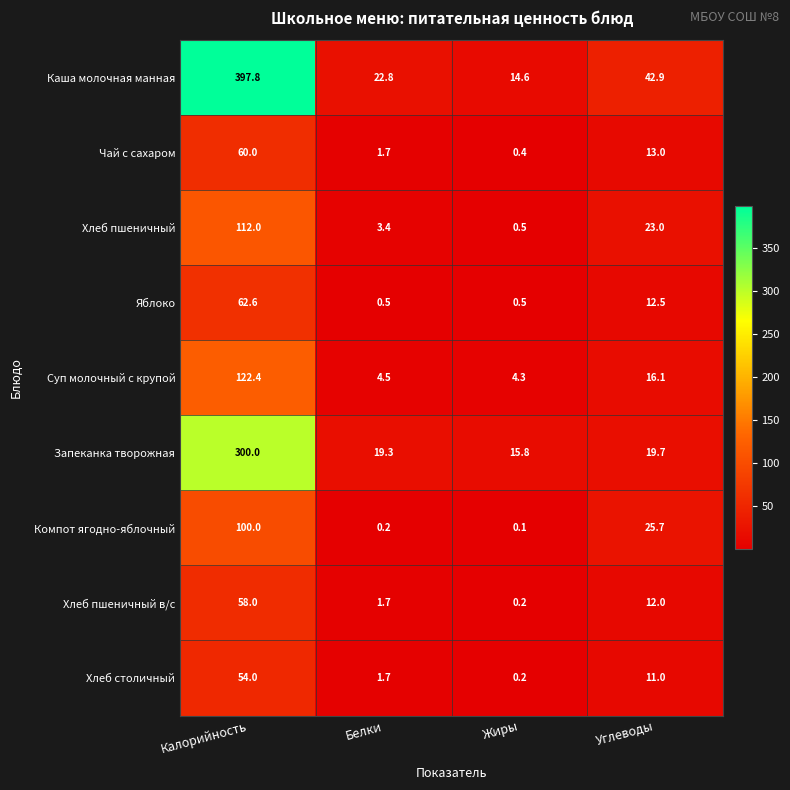

List the labels in order of Запеканка творожная value, largest first.

Калорийность, Углеводы, Белки, Жиры